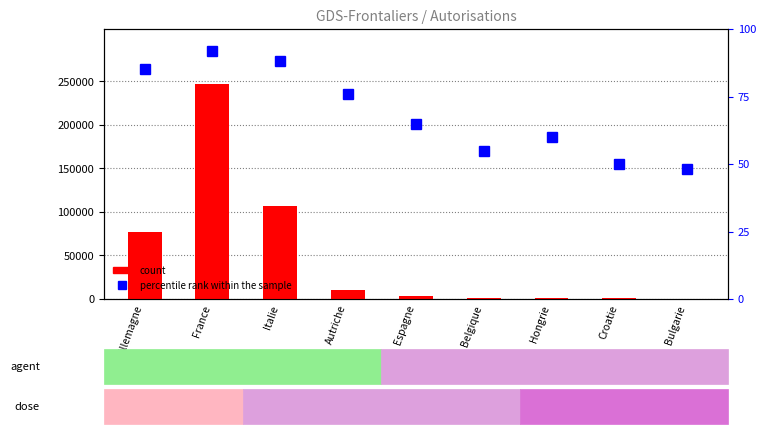

What is the minimum value for percentile rank within the sample?

48